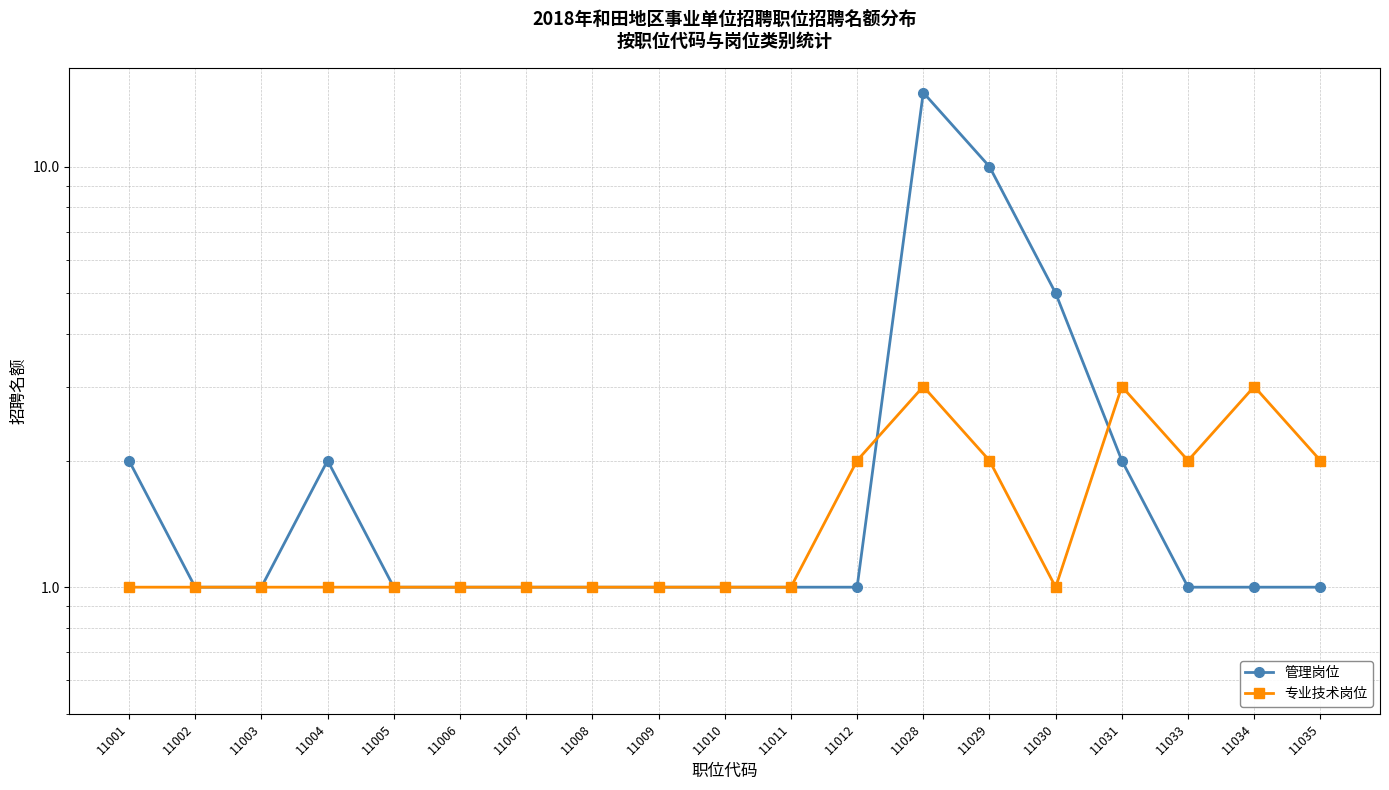

True or false: 管理岗位 has more than 2 points higher than both neighbors.

False